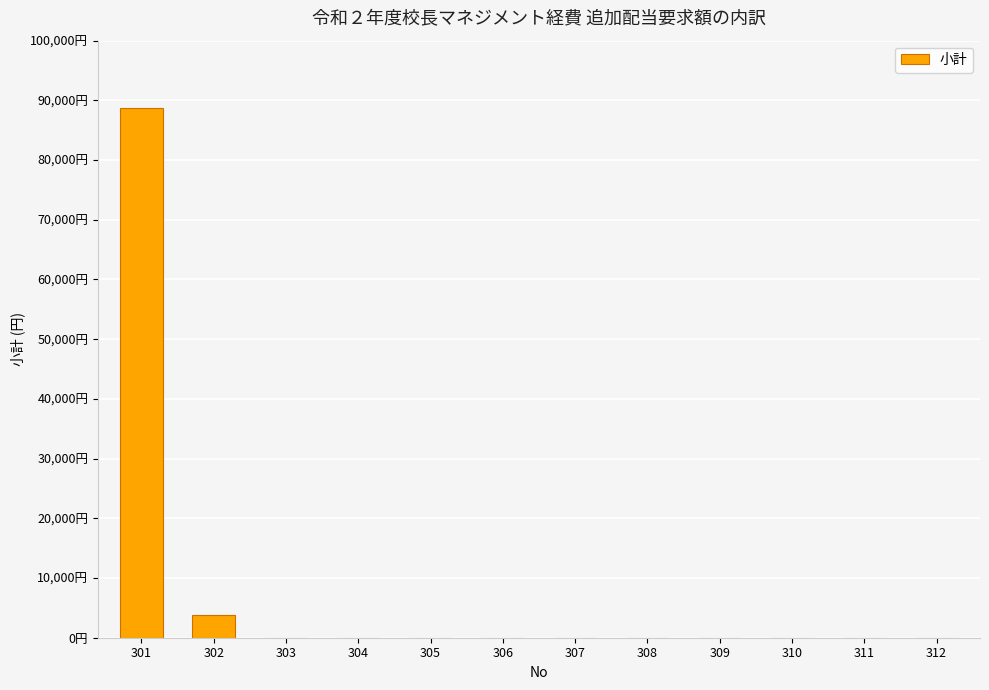

What is the difference between the values at 301 and 307?

88800